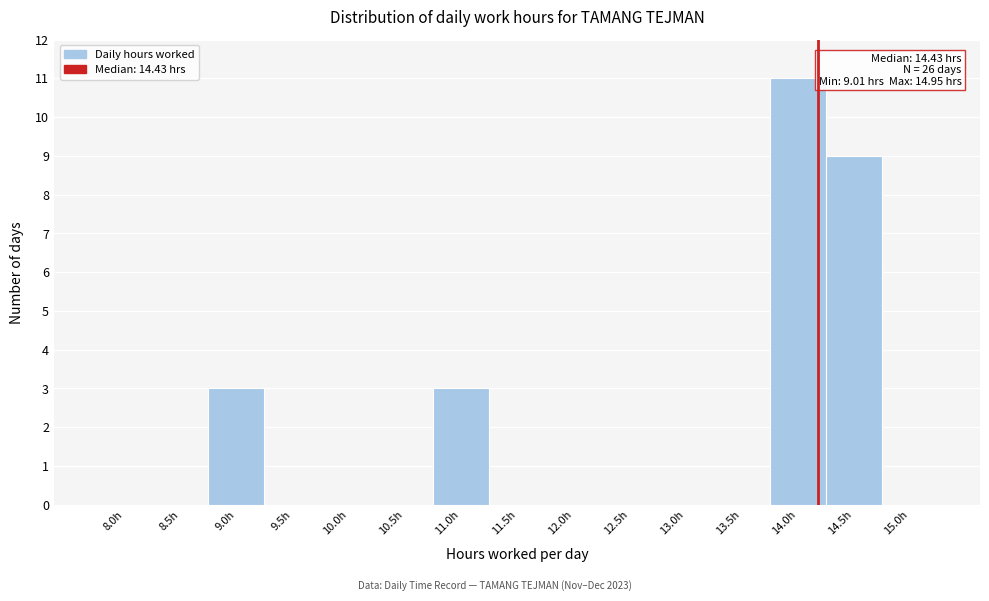

Reading left to right, extract all data points from this chart.

8.0h=0	8.5h=0	9.0h=3	9.5h=0	10.0h=0	10.5h=0	11.0h=3	11.5h=0	12.0h=0	12.5h=0	13.0h=0	13.5h=0	14.0h=11	14.5h=9	15.0h=0